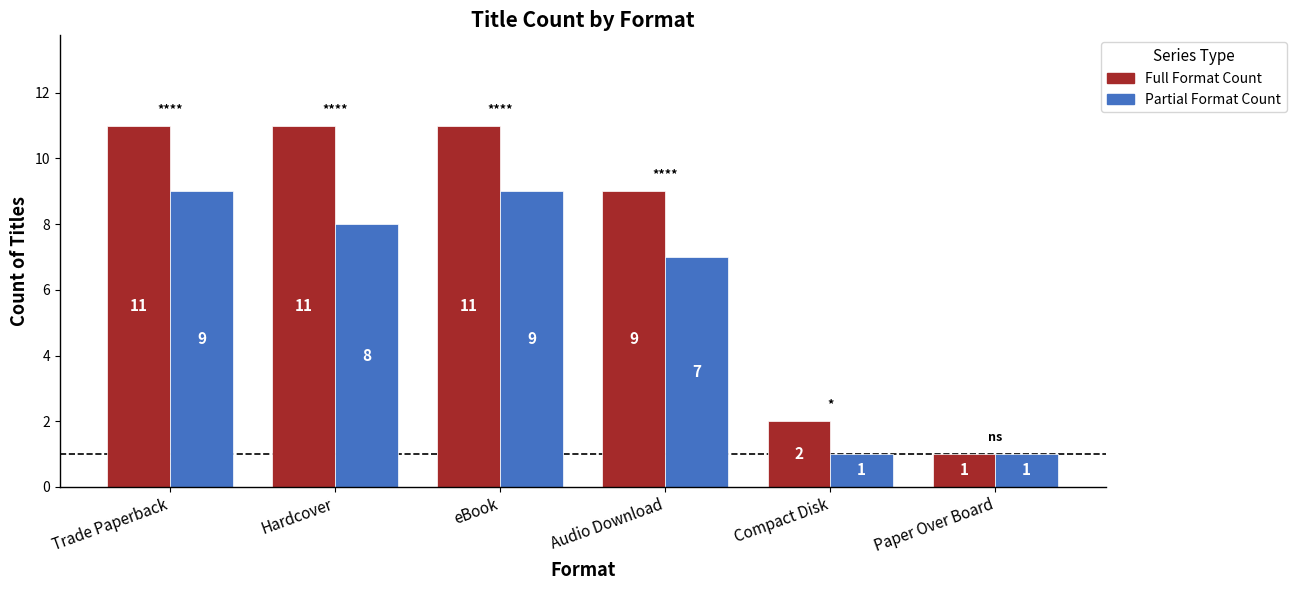

What are all the series names shown in the legend?

Full Format Count, Partial Format Count